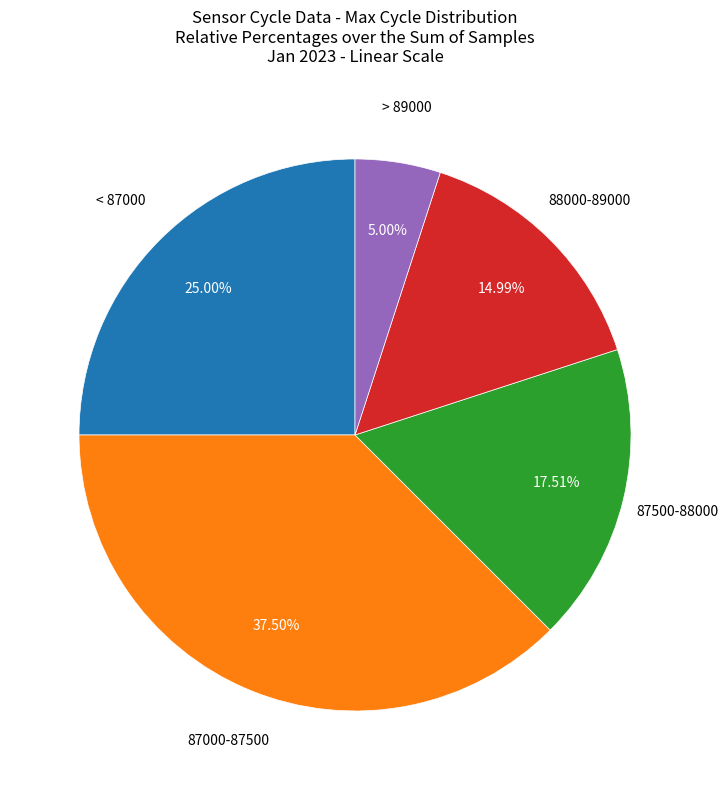

Is there a majority slice in this chart?

No